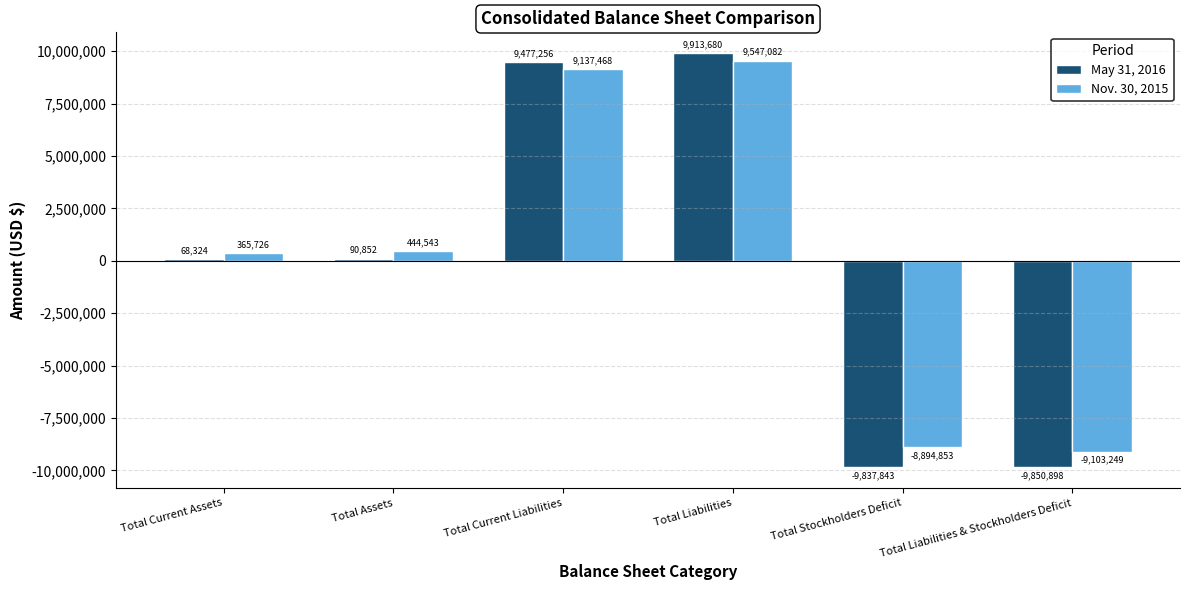

What is the sum of the Nov. 30, 2015 values at Total Current Liabilities and Total Current Assets?

9503194